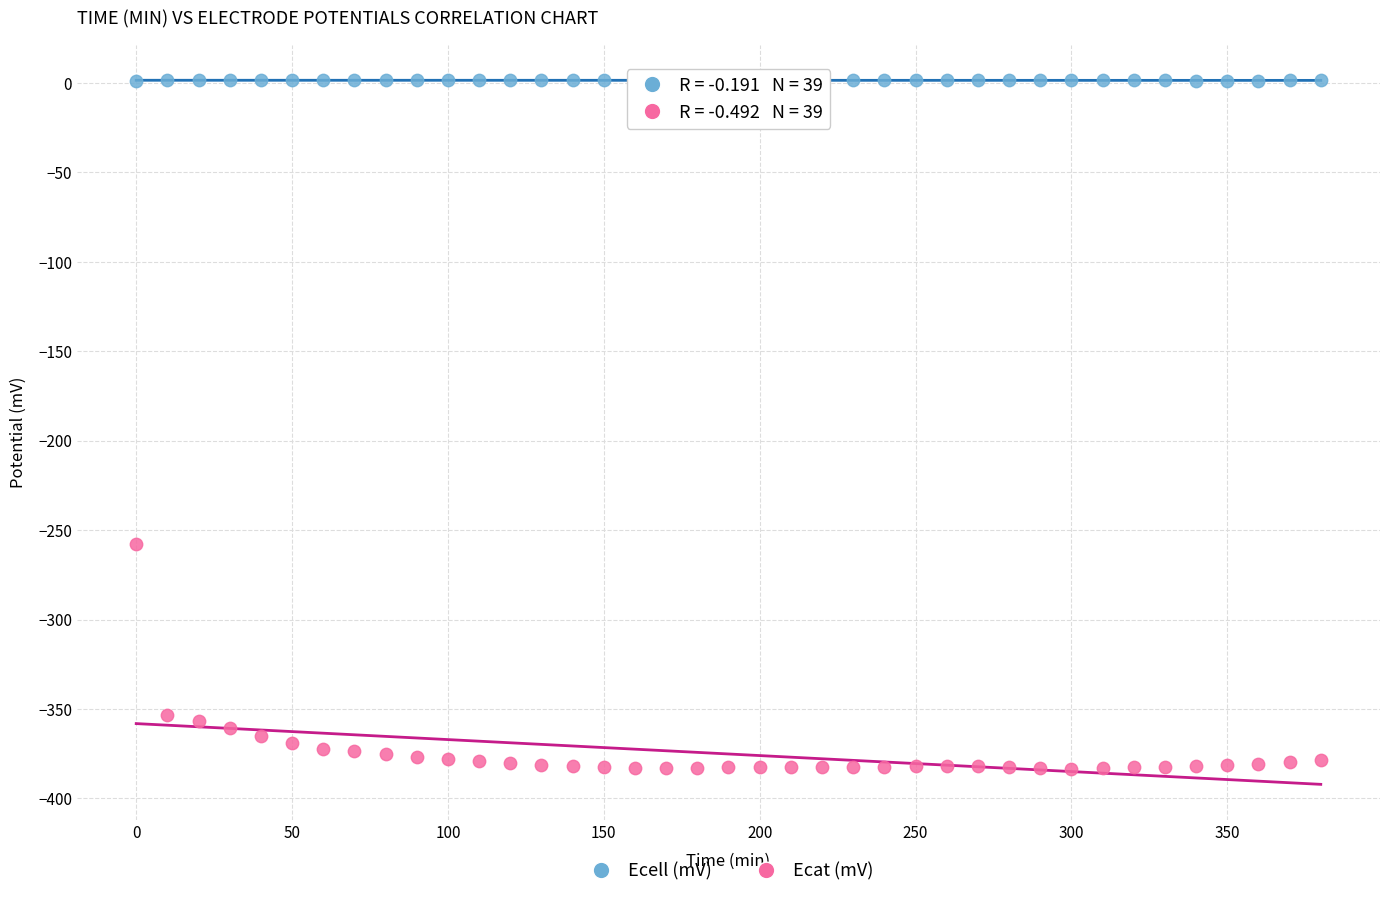

Which series reaches the minimum Y coordinate?

Ecat (mV)